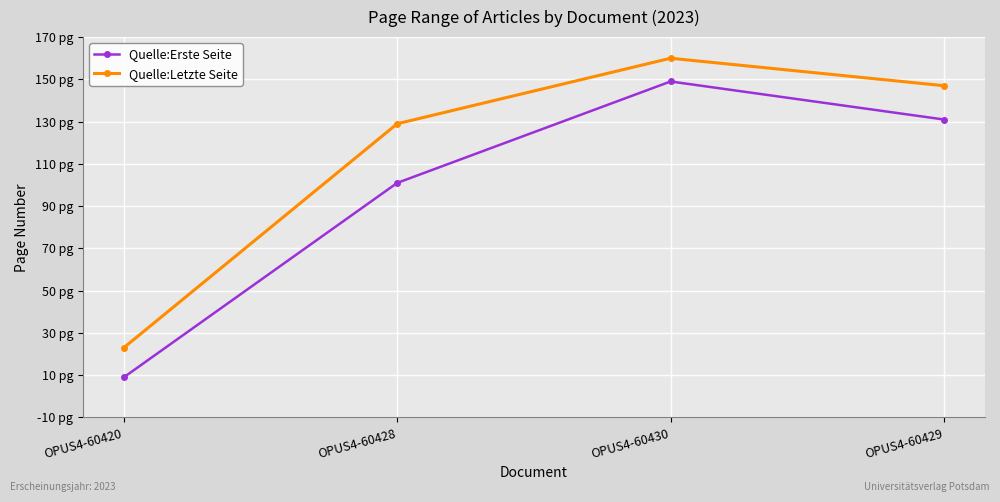

True or false: Quelle:Erste Seite has more than 0 points higher than both neighbors.

True